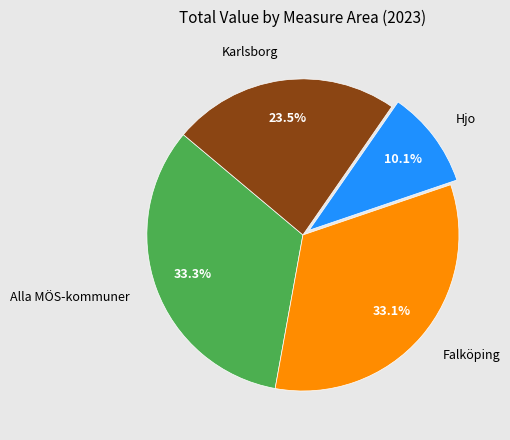

Is there any slice that represents more than half of the pie?

No